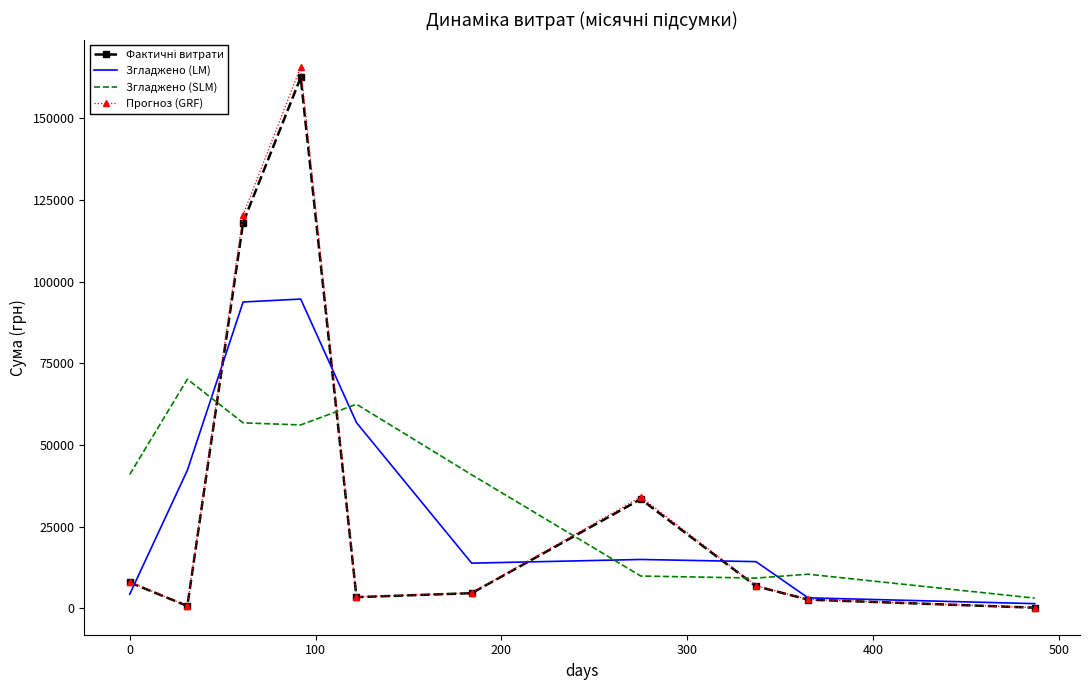

Which series has the widest spread of values?

Прогноз (GRF)